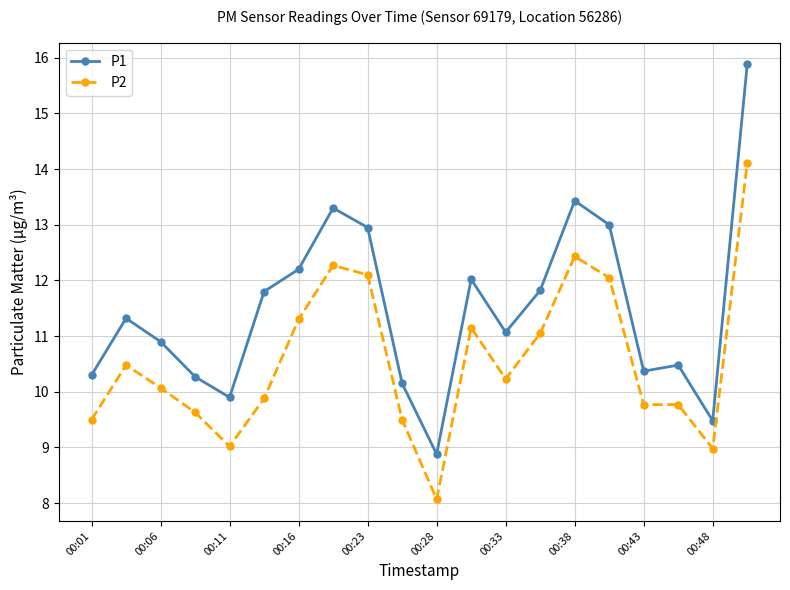

What is the maximum value for P2?

14.1